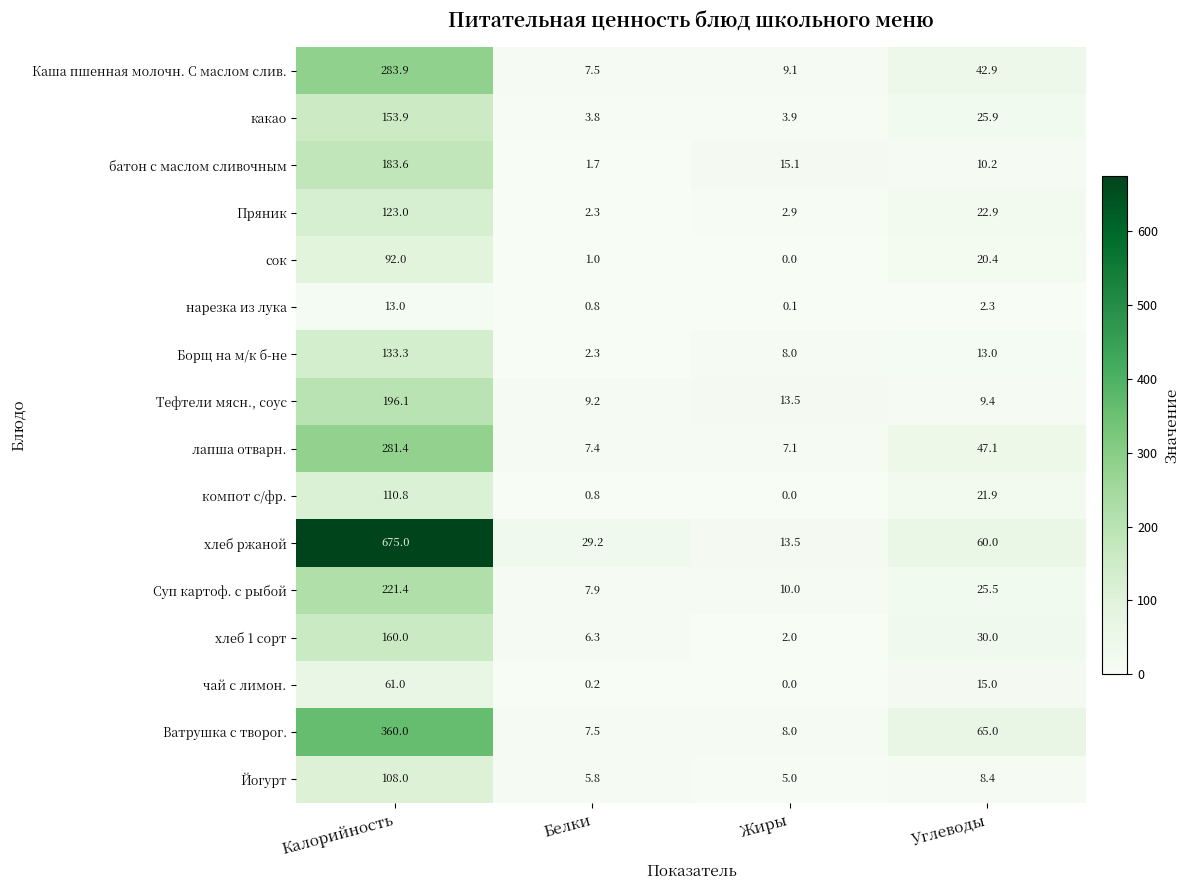

Which series has the largest total across all categories?

хлеб ржаной